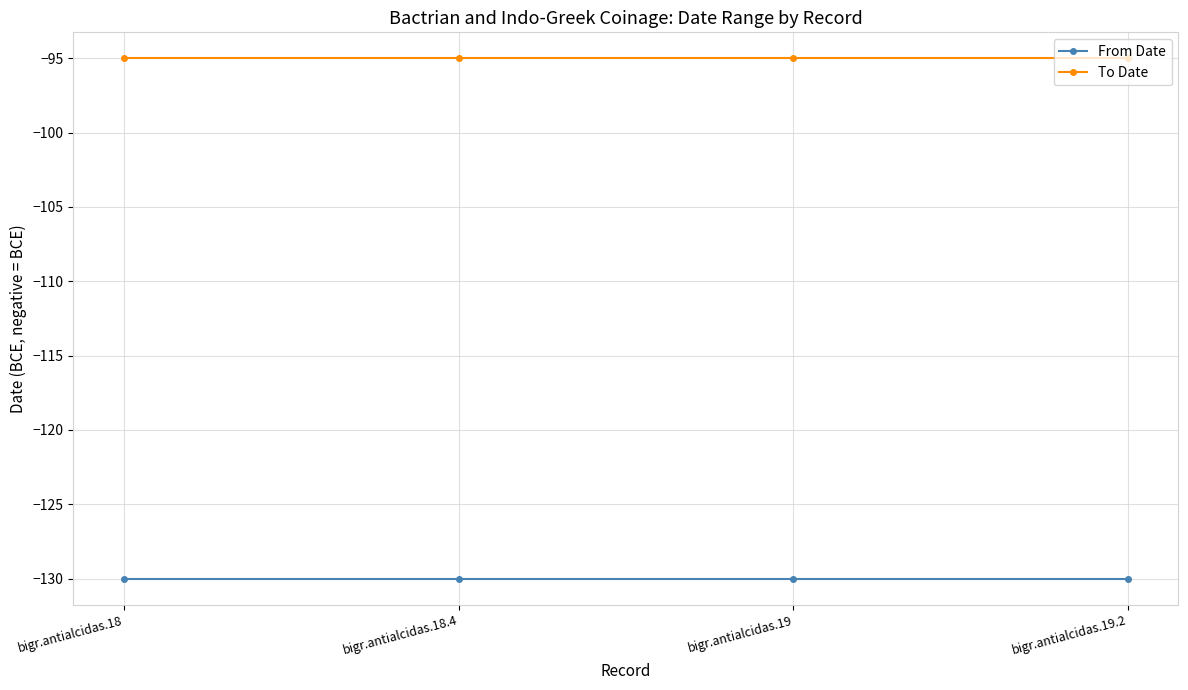

Rank the series at bigr.antialcidas.19 from lowest to highest value.

From Date, To Date